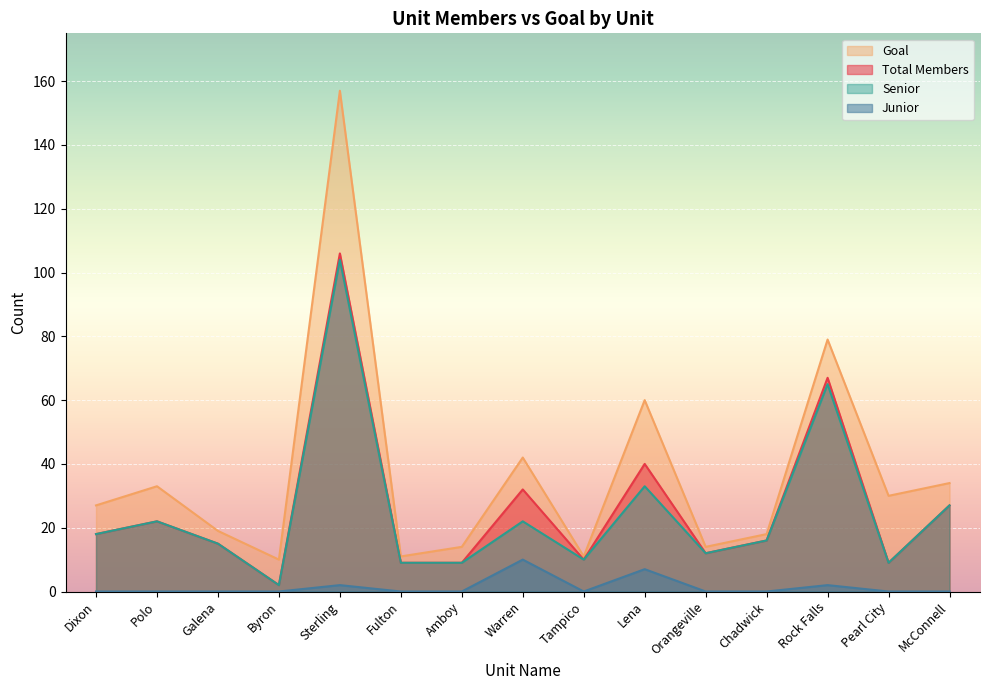

The Goal series shows 237 at Sterling. True or false?

False